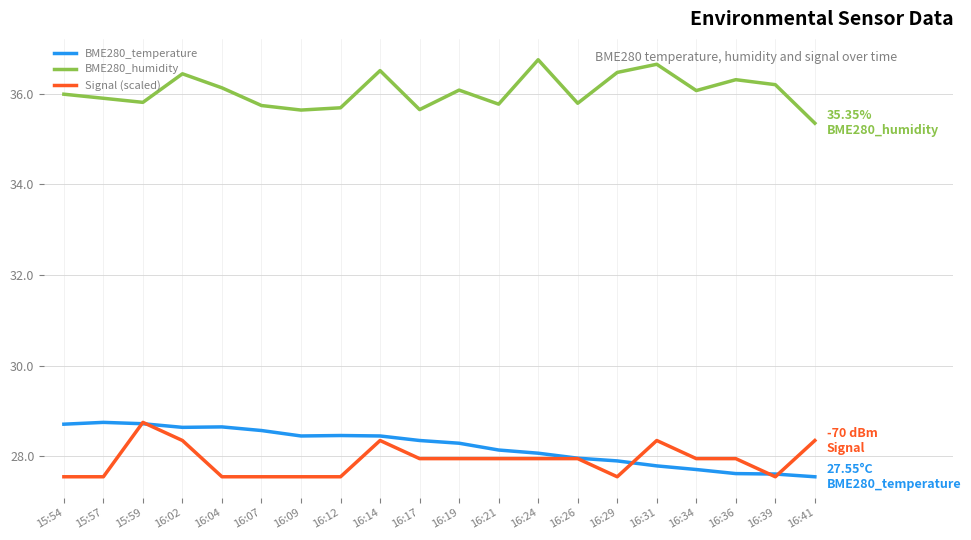

What position from the left is 15:57?

2